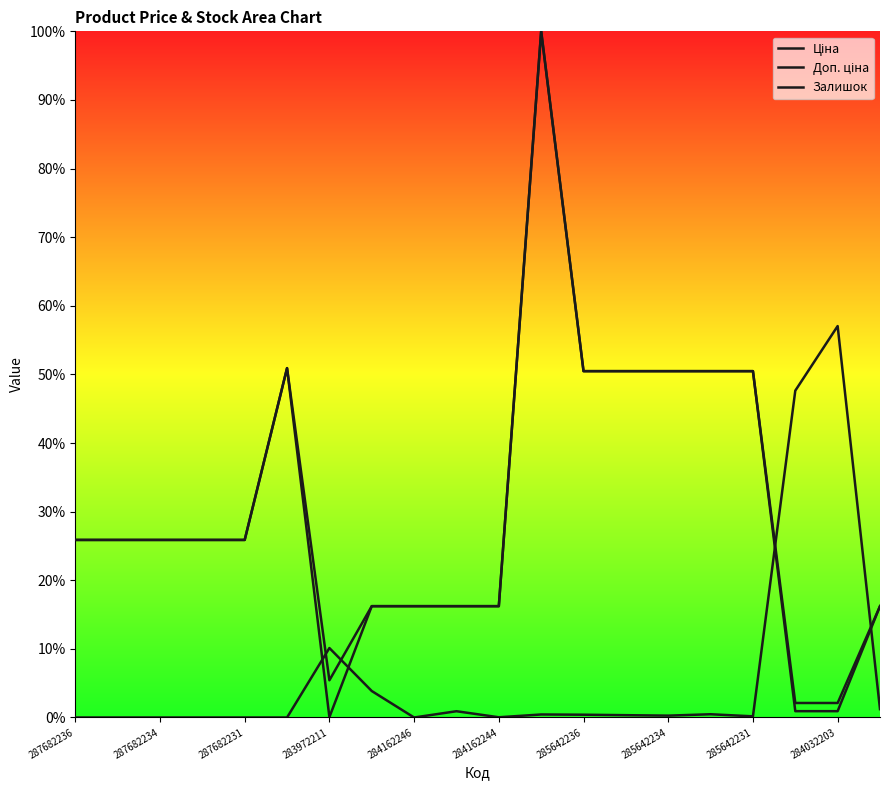

How many interior local peaks does the Доп. ціна series have?

2